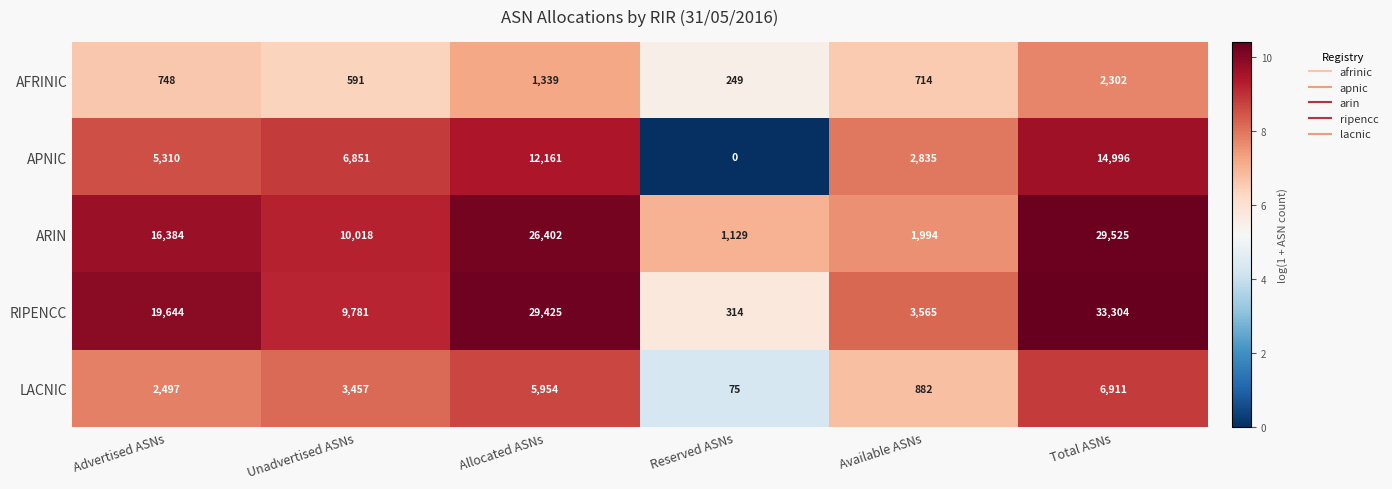

Which series has the widest spread of values?

RIPENCC